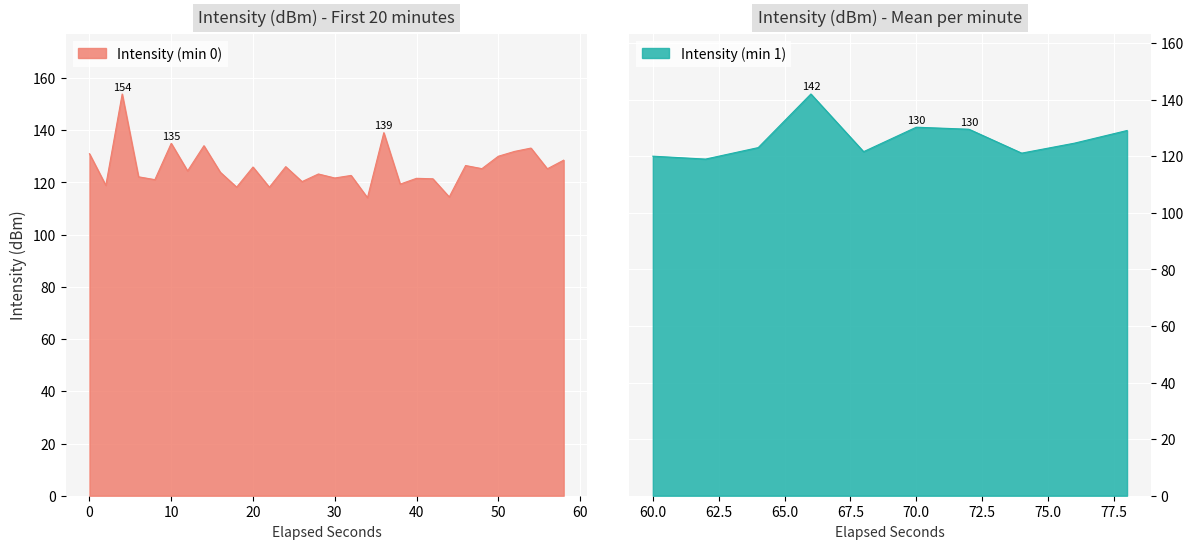

How many points are lower than both their immediate neighbors (excluding endpoints)?

14